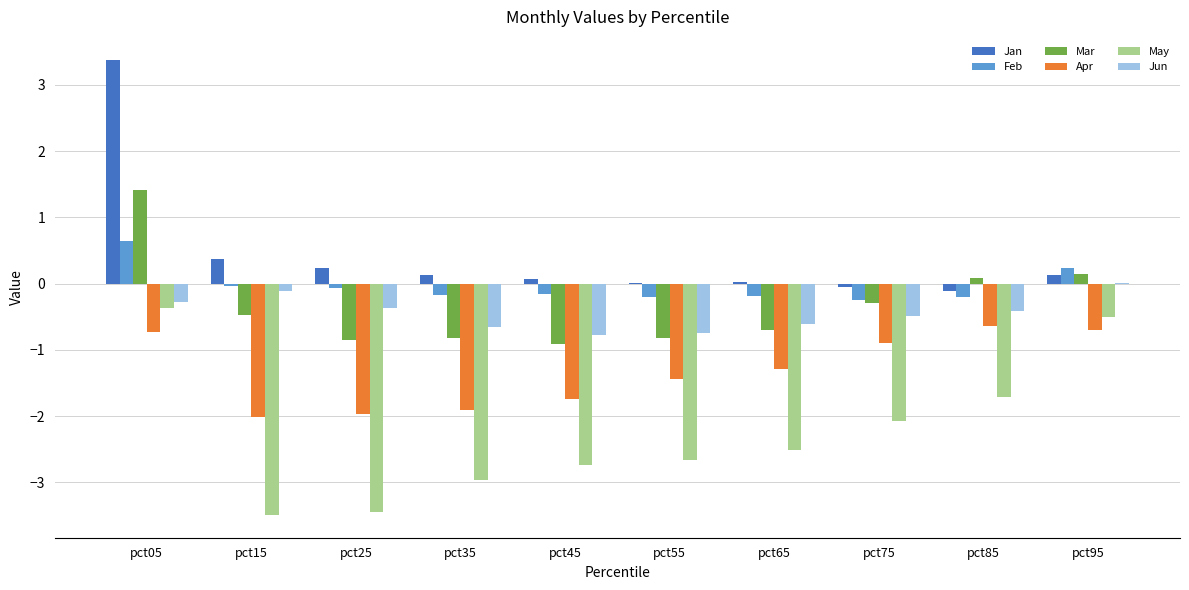

Where does the Apr series first go above -1?

pct05